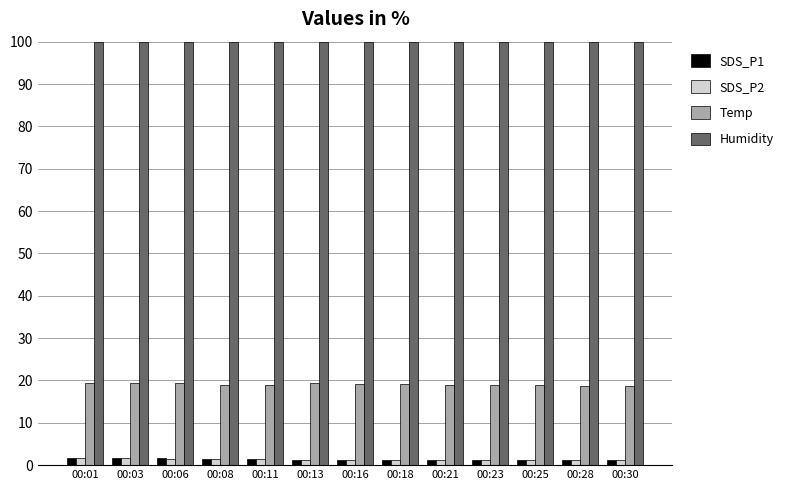

What is the maximum value for Humidity?

99.9